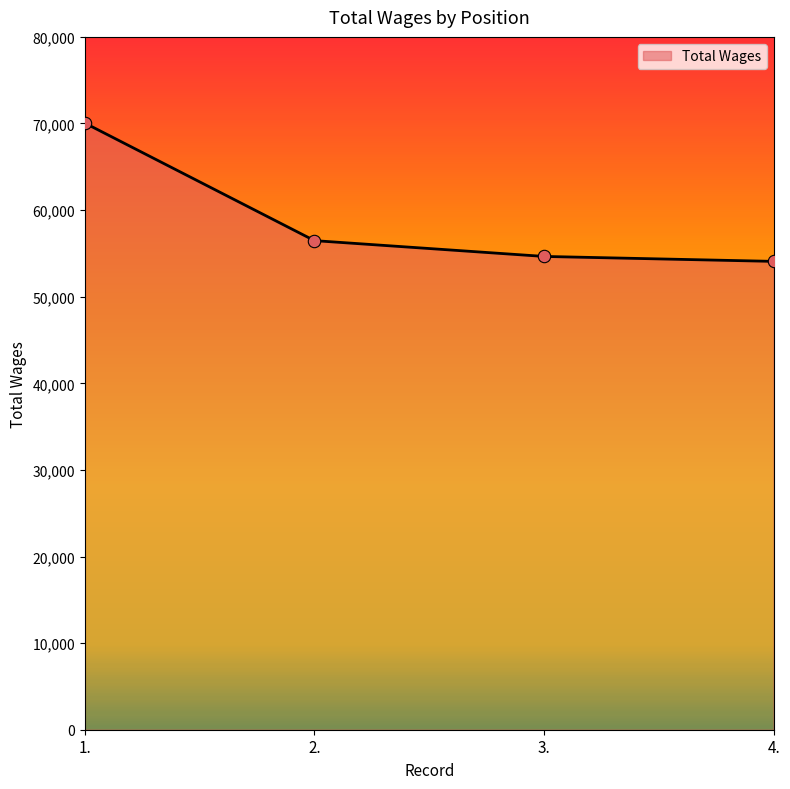

What is the change in value from 3. to 4.?

-572